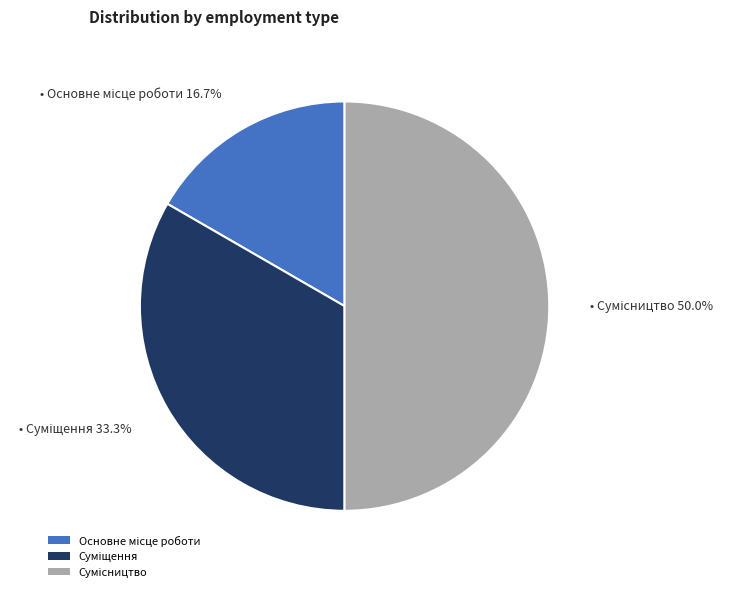

To the nearest percent, what is the difference between the Суміщення and Сумісництво slice percentages?

17%